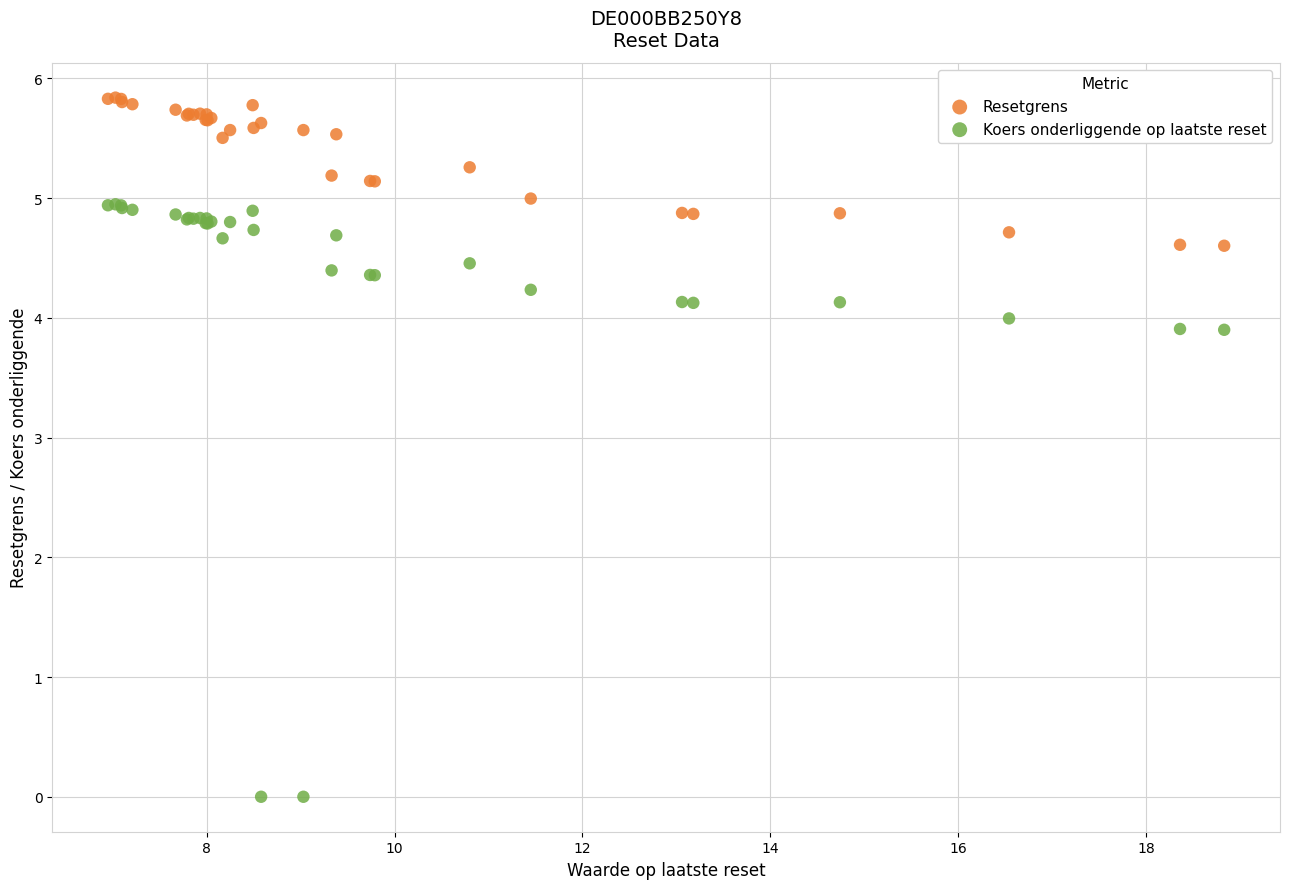

Which series contains the highest Y value?

Resetgrens